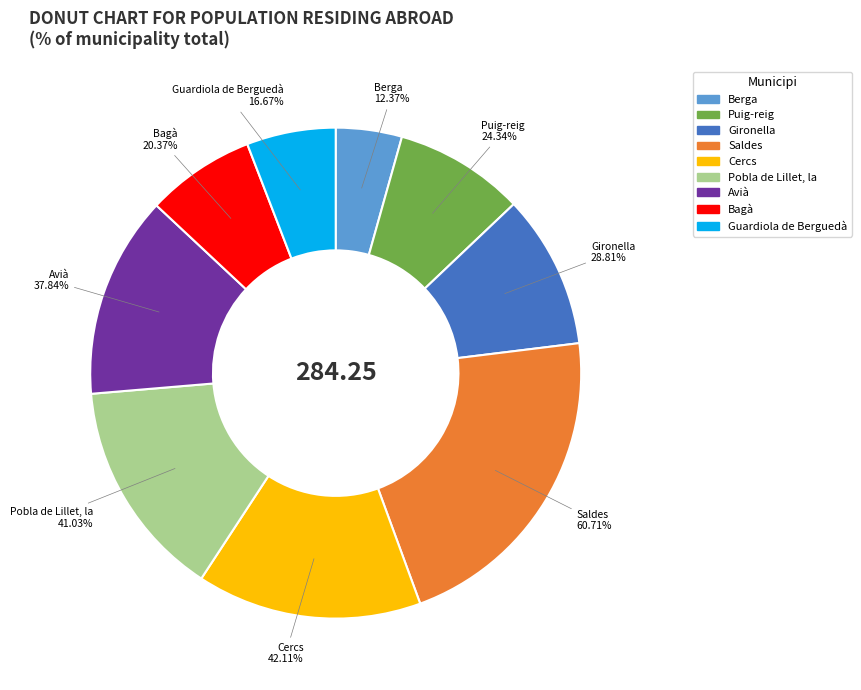

Between Guardiola de Berguedà and Cercs, which is larger?

Cercs